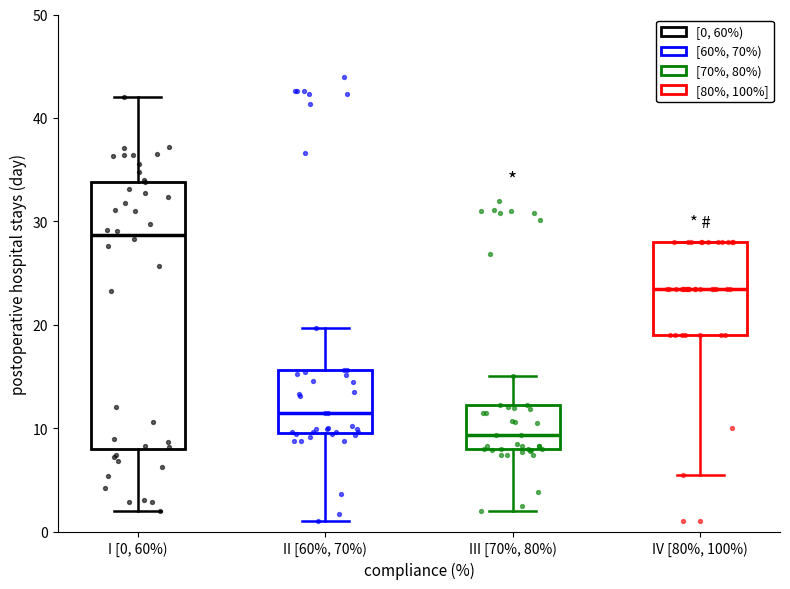

Reading left to right, transcribe this box plot: for each box, give where its median line is, the range the box spans, and where its two whiskers end, as read against the y-axis. The values are not printed on the chart, so give them approximately, as read against the axis.

I [0, 60%): median 29, box 8 to 34, whiskers 2 to 42
II [60%, 70%): median 12, box 10 to 16, whiskers 1 to 20
III [70%, 80%): median 9, box 8 to 12, whiskers 2 to 15
IV [80%, 100%): median 24, box 19 to 28, whiskers 6 to 28